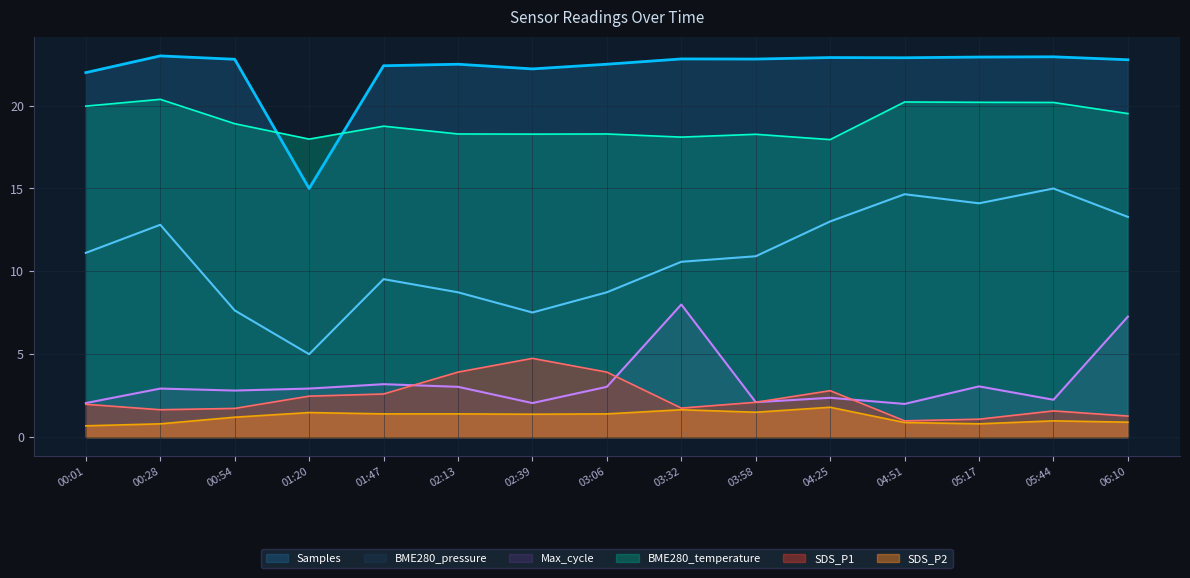

Reading left to right, transcribe all the data shown in this chart.

BME280_pressure: 11.1	12.8	7.6	5.0	9.5	8.7	7.5	8.7	10.6	10.9	13.0	14.7	14.1	15.0	13.3
Samples: 22.0	23.0	22.8	15.0	22.4	22.5	22.2	22.5	22.8	22.8	22.9	22.9	22.9	22.9	22.8
BME280_temperature: 20.0	20.4	18.9	18.0	18.8	18.3	18.3	18.3	18.1	18.3	17.9	20.2	20.2	20.2	19.5
SDS_P1: 2.0	1.6	1.7	2.5	2.6	3.9	4.8	3.9	1.8	2.1	2.8	1.0	1.1	1.6	1.3
Max_cycle: 2.1	2.9	2.8	2.9	3.2	3.0	2.1	3.0	8.0	2.1	2.4	2.0	3.1	2.3	7.3
SDS_P2: 0.7	0.8	1.2	1.5	1.4	1.4	1.4	1.4	1.6	1.5	1.8	0.9	0.8	1.0	0.9